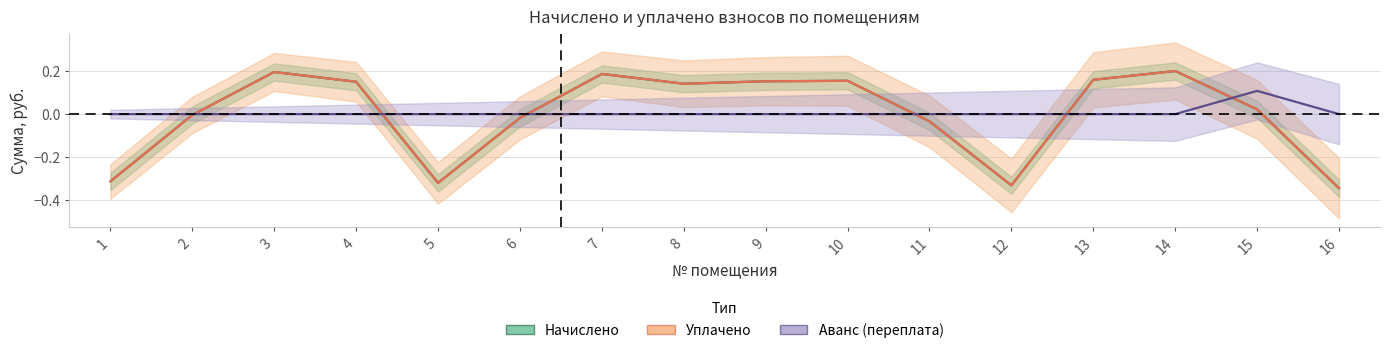

True or false: уплачено and аванс cross at least once.

True